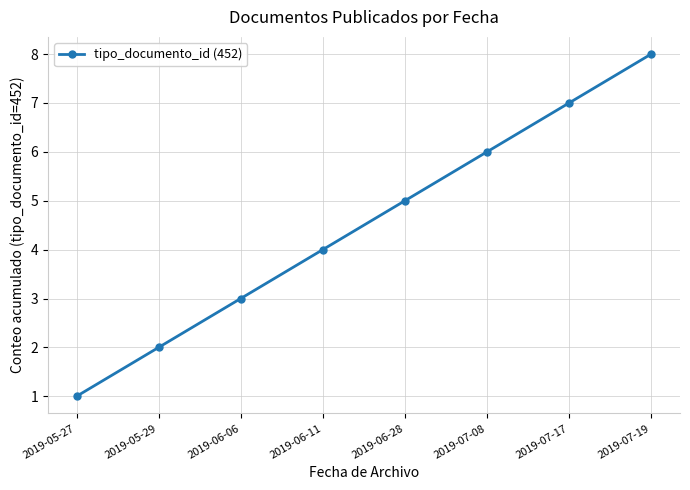

Which label corresponds to the smallest value in the chart?

2019-05-27